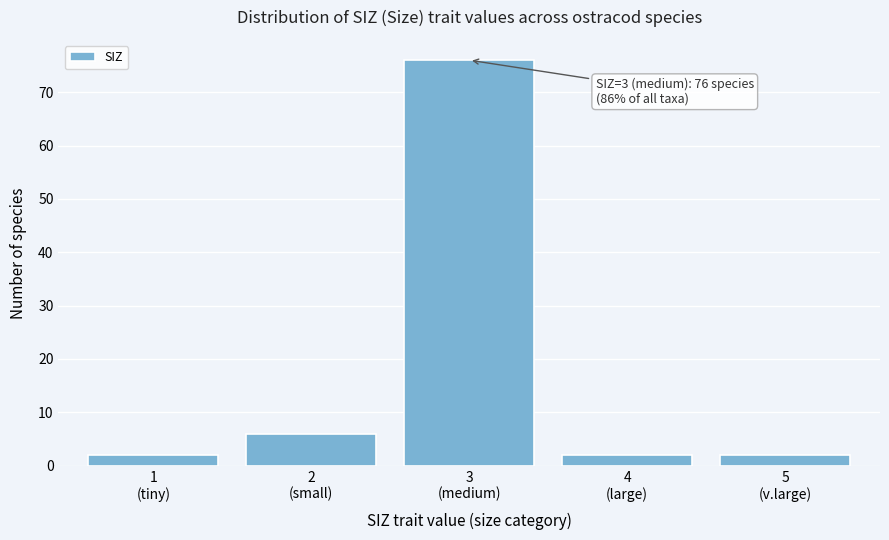

Reading right to left, extract all data points from this chart.

2	2	76	6	2